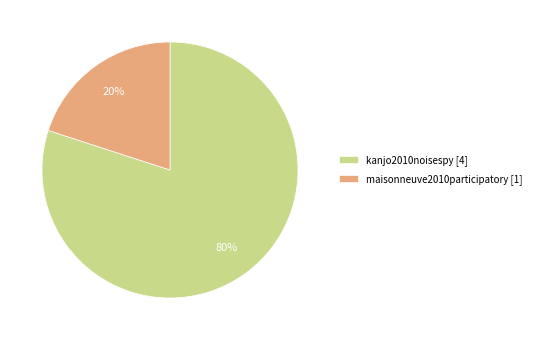

The maisonneuve2010participatory slice represents 33% of the pie. True or false?

False